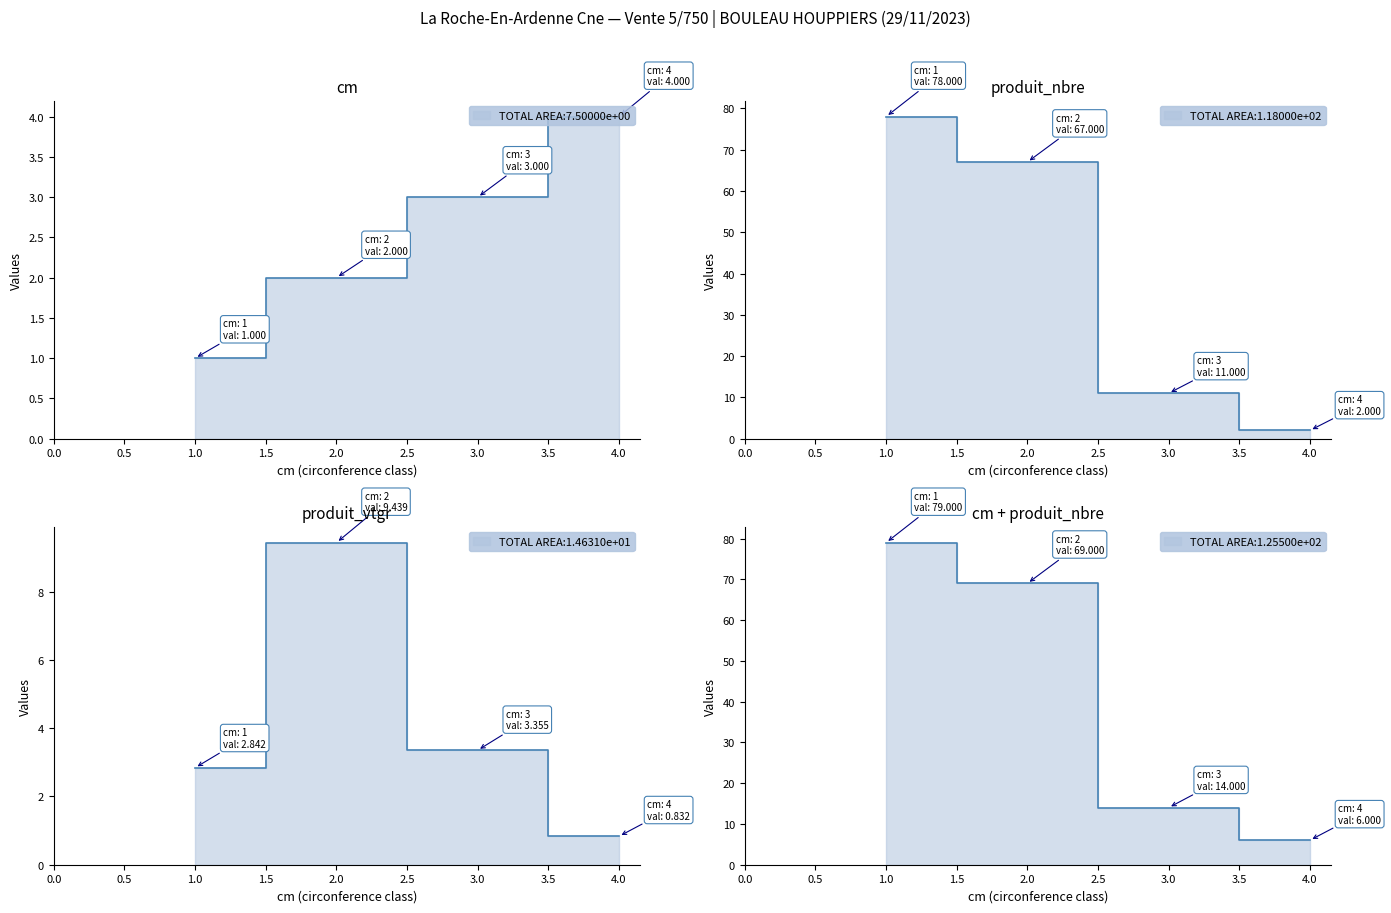

What is the spread (max minus min) of values at 3?

8.0